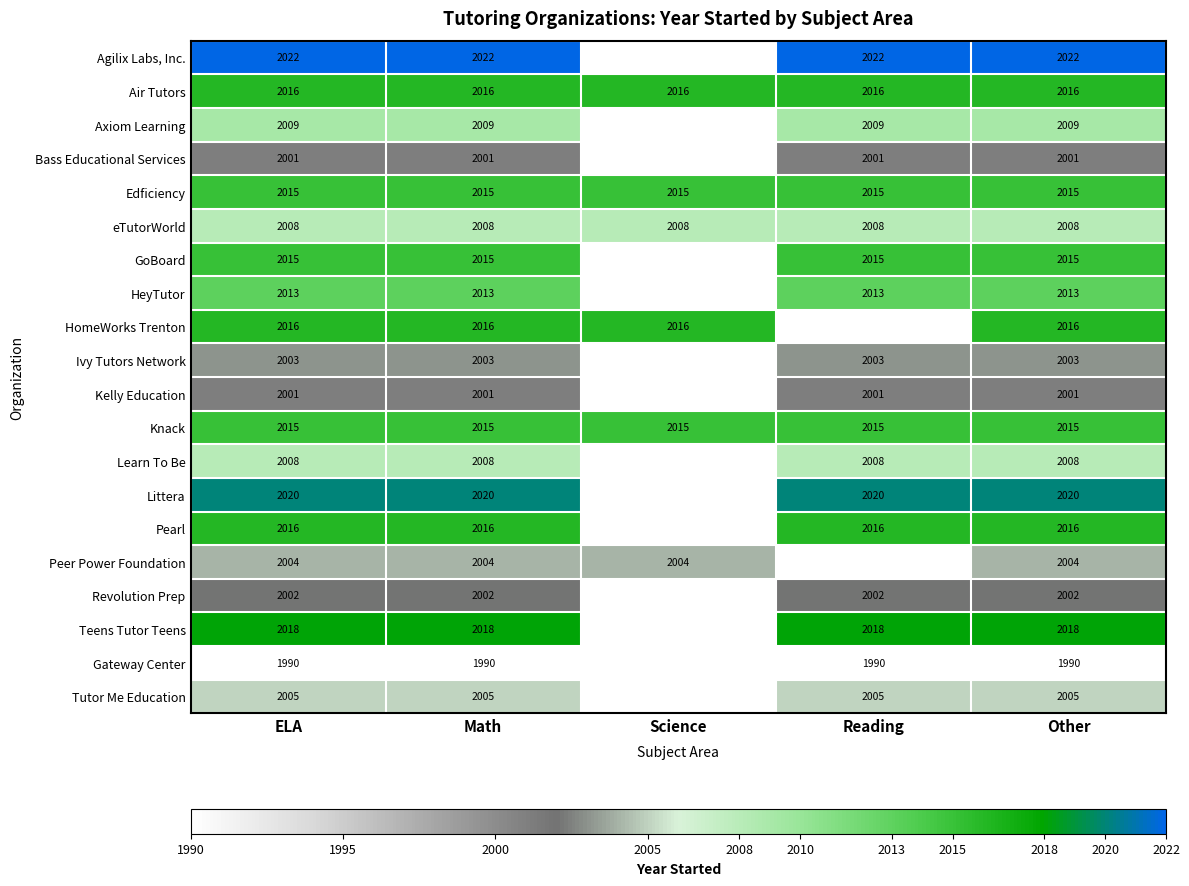

The Edficiency series shows 1207 at Other. True or false?

False